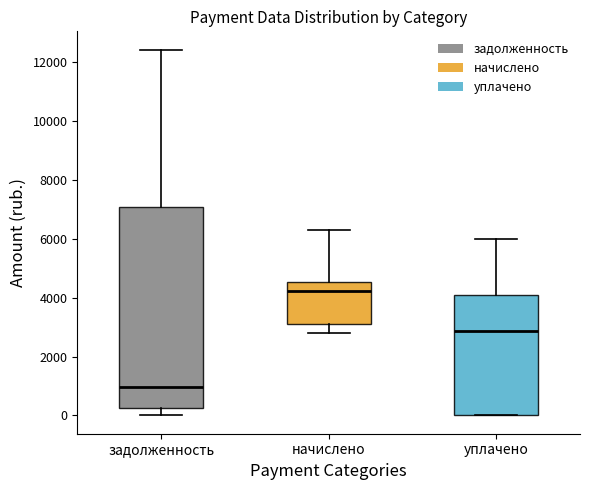

Reading left to right, transcribe this box plot: for each box, give where its median line is, the range the box spans, and where its two whiskers end, as read against the y-axis. The values are not printed on the chart, so give them approximately, as read against the axis.

задолженность: median 1000, box 200 to 7000, whiskers 0 to 12400
начислено: median 4200, box 3200 to 4600, whiskers 2800 to 6400
уплачено: median 2800, box 0 to 4200, whiskers 0 to 6000